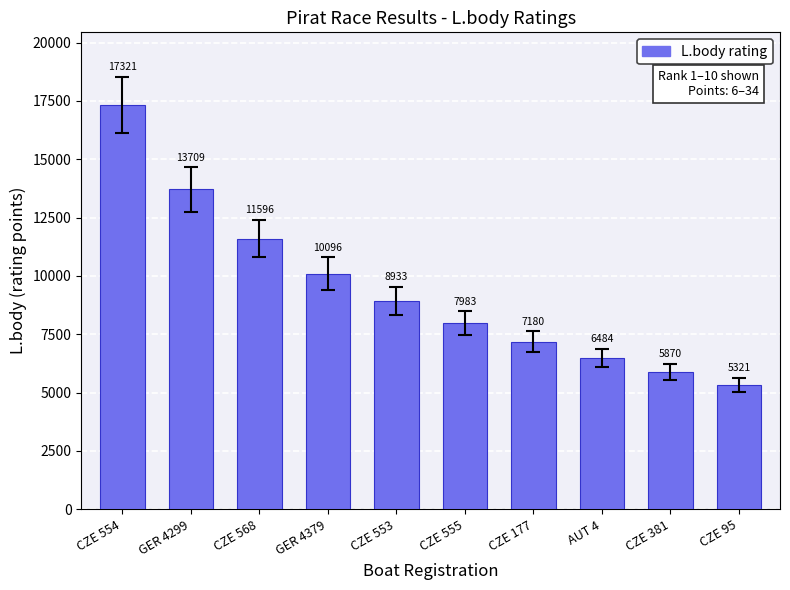

How many values are below 8933?

5